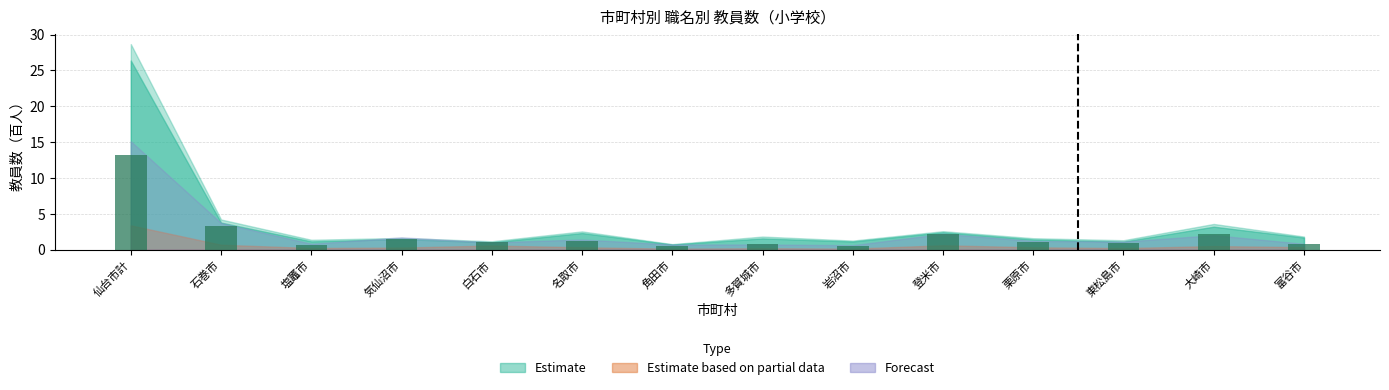

What is the maximum value shown in the chart?

13.2